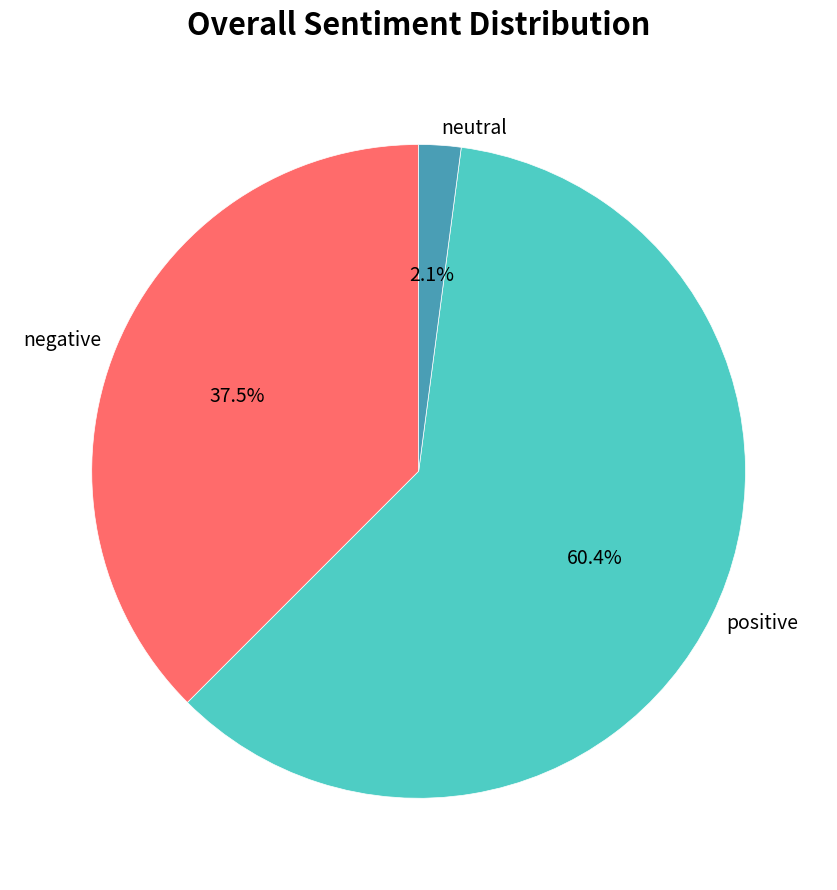

How many slices are in this pie chart?

3